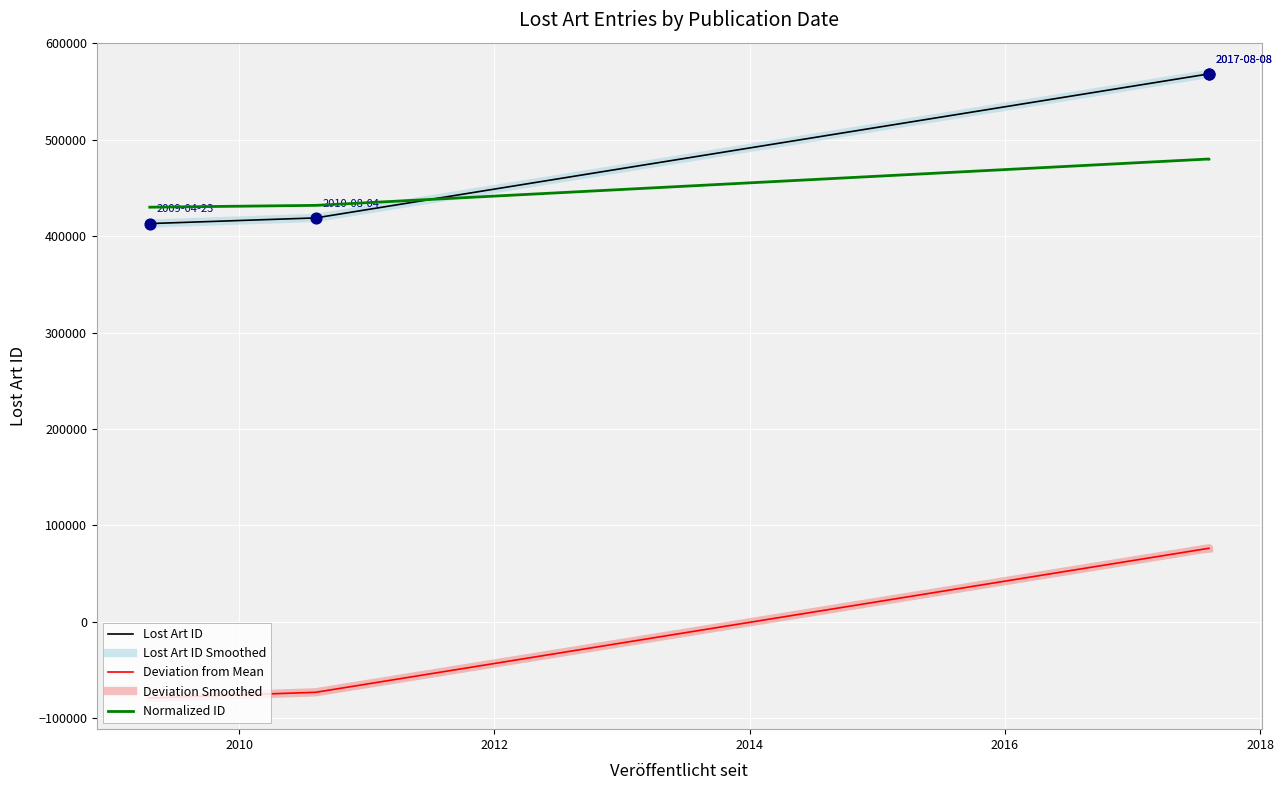

Which series contains the lowest Y value?

Deviation from Mean